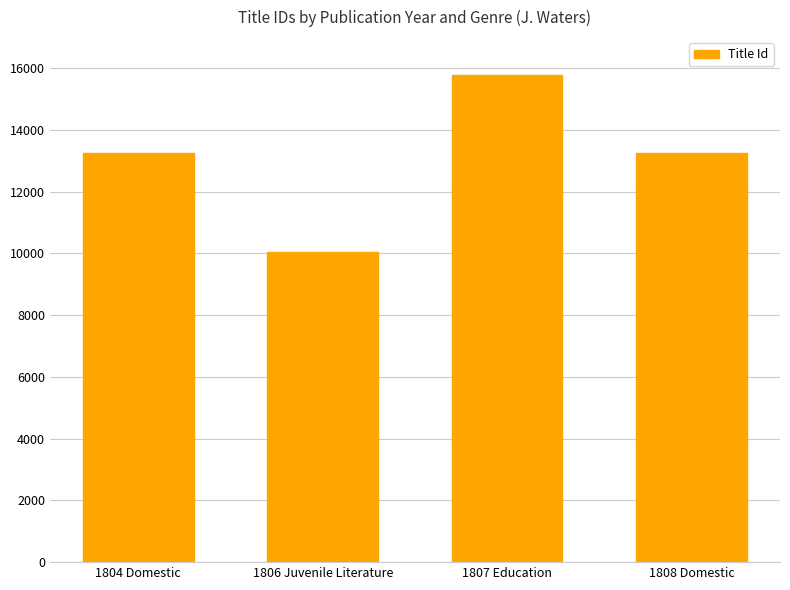

Read the value at 1808 Domestic.

13245